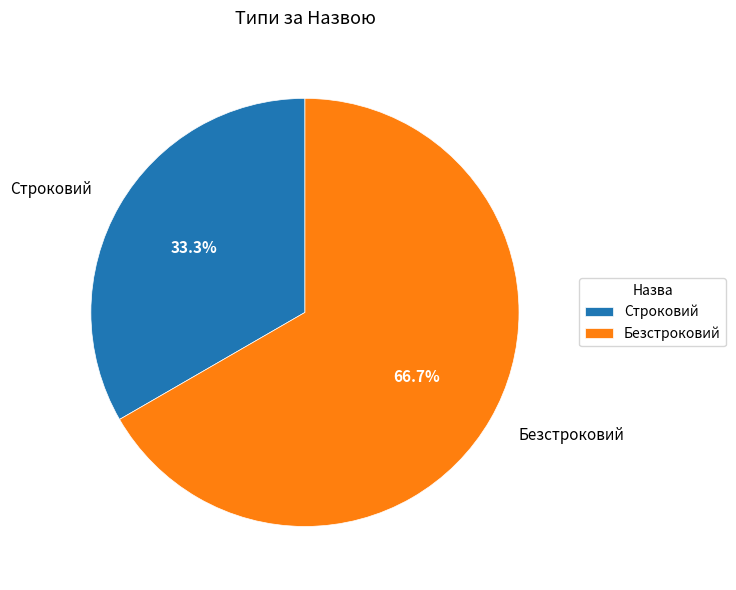

What percentage is NOT represented by Строковий?

66.7%